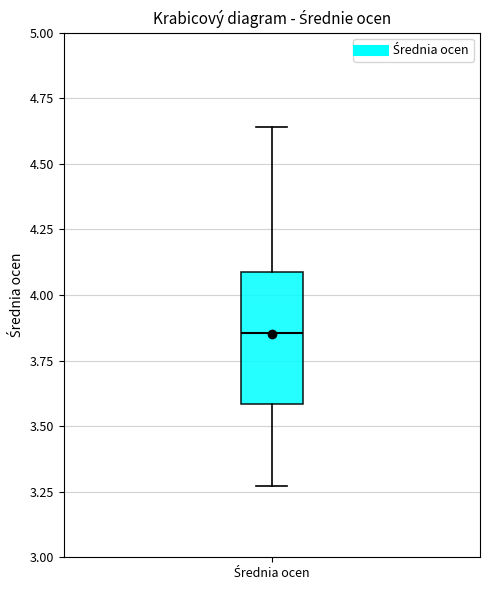

Transcribe this box plot: give where the median line is, the range the box spans, and where the two whiskers end, as read against the y-axis. The values are not printed on the chart, so give them approximately, as read against the axis.

median 3.85, box 3.60 to 4.10, whiskers 3.25 to 4.65